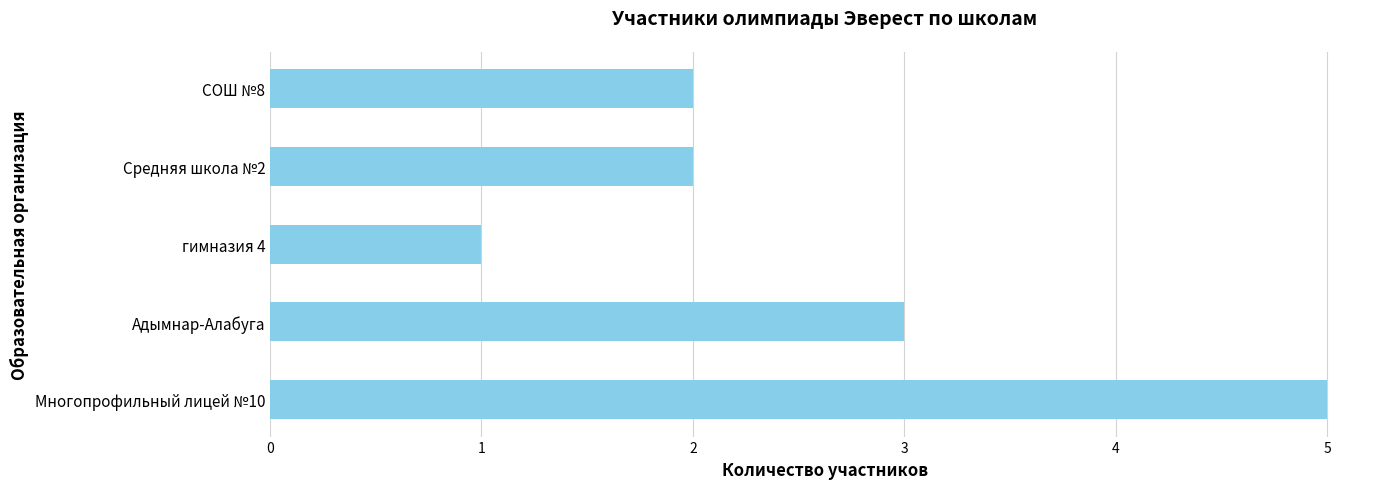

Reading bottom to top, transcribe all the data shown in this chart.

5	3	1	2	2